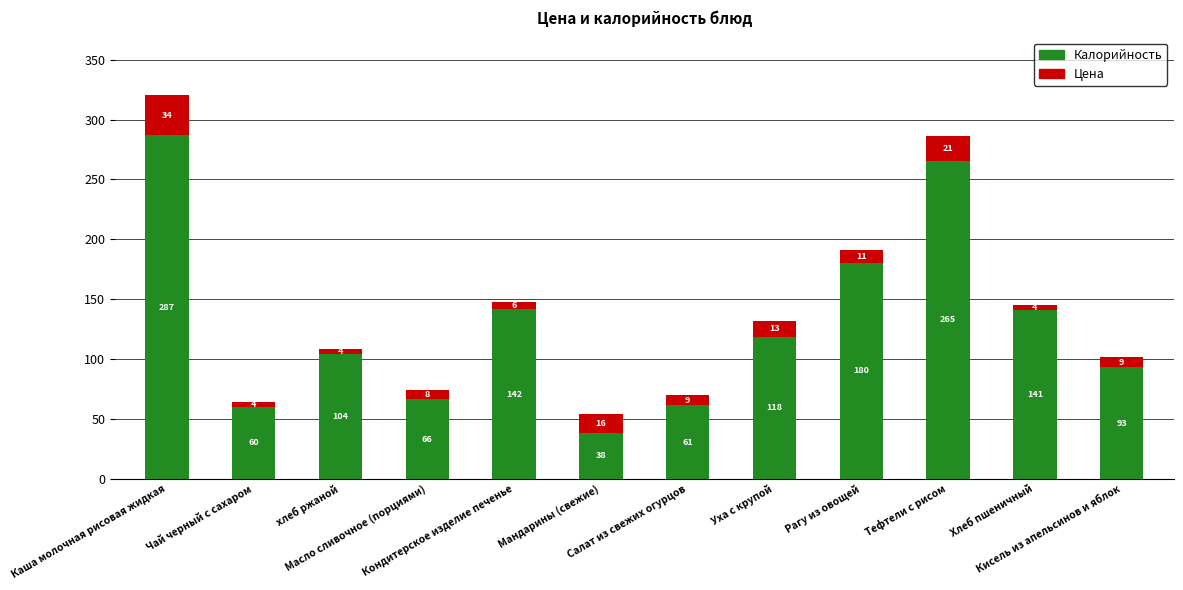

What is the total value across all series at Тефтели с рисом?

286.2